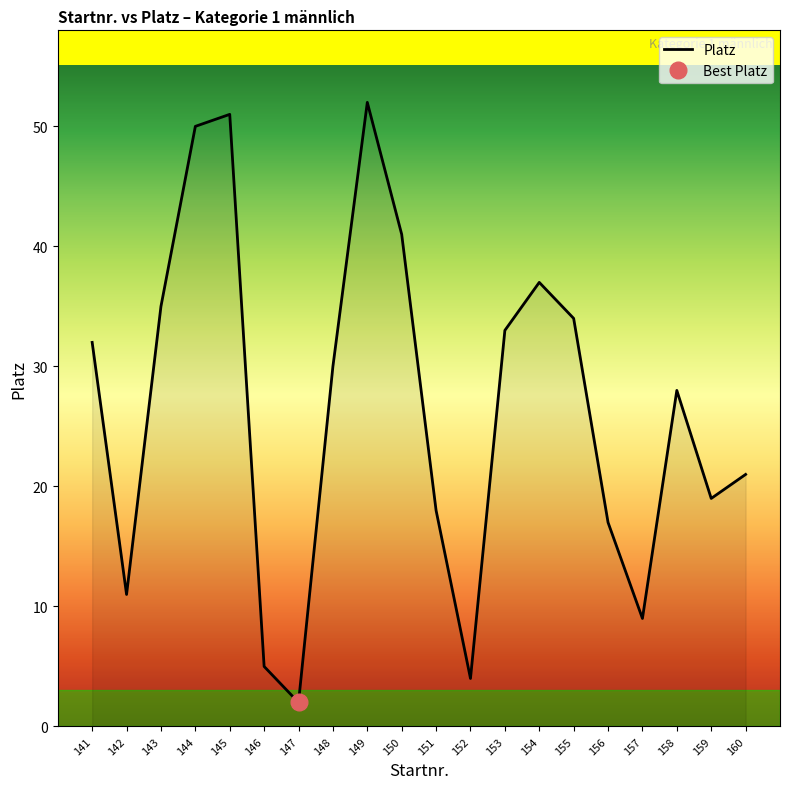

How many lines are shown in the chart?

1